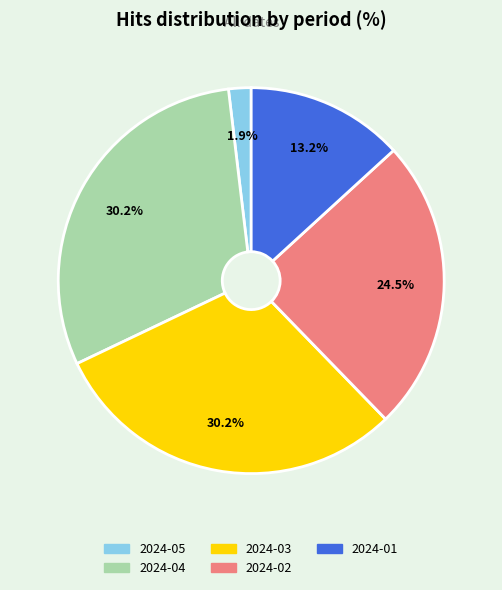

To the nearest percent, what is the difference between the largest and smallest slice percentages?

28%